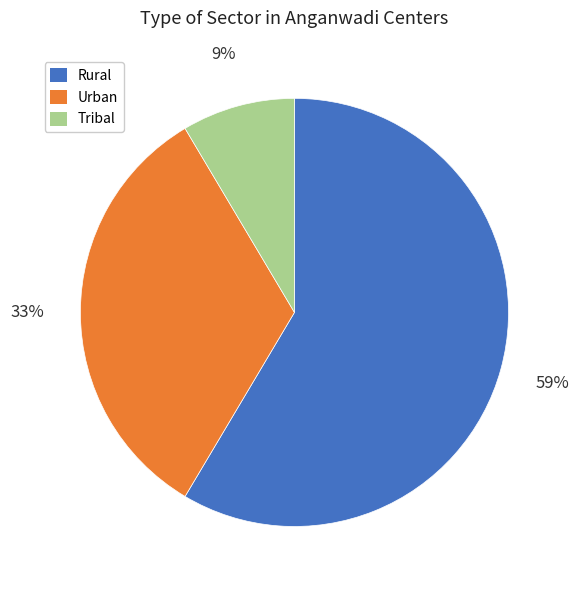

Is the sum of Rural and Tribal greater than half?

Yes